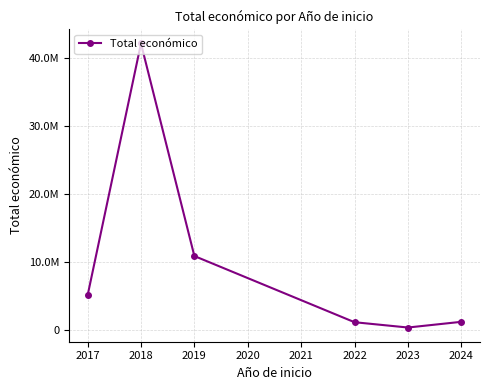

Does the chart have visible grid lines?

Yes